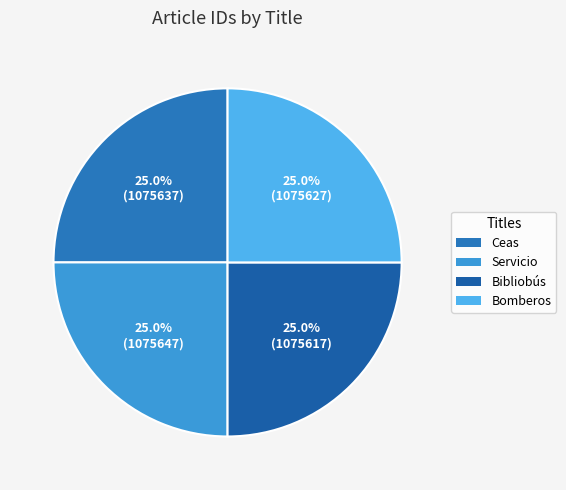

Is there a majority slice in this chart?

No